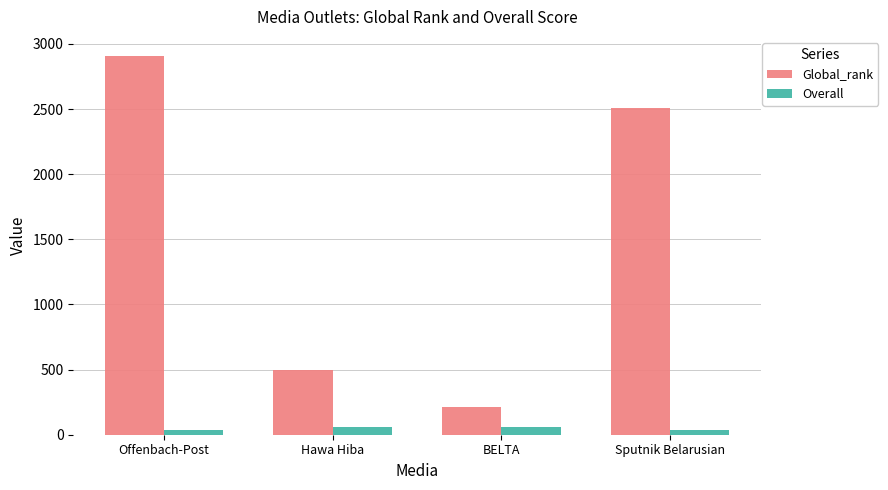

Is it true that Global_rank equals 211.0 at BELTA?

True